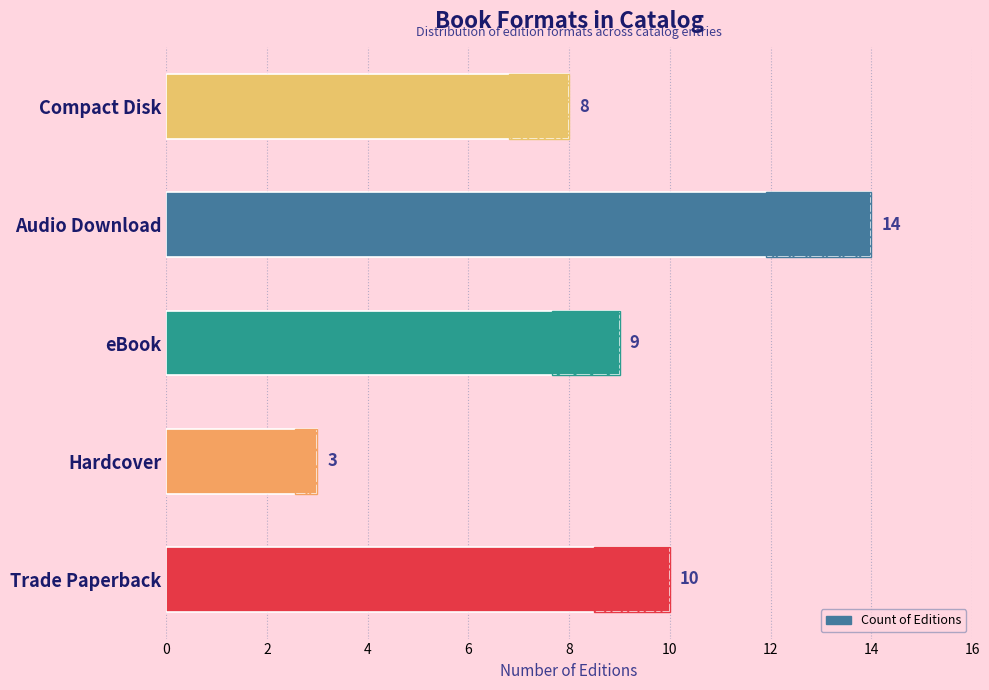

How many bars are there in total?

5